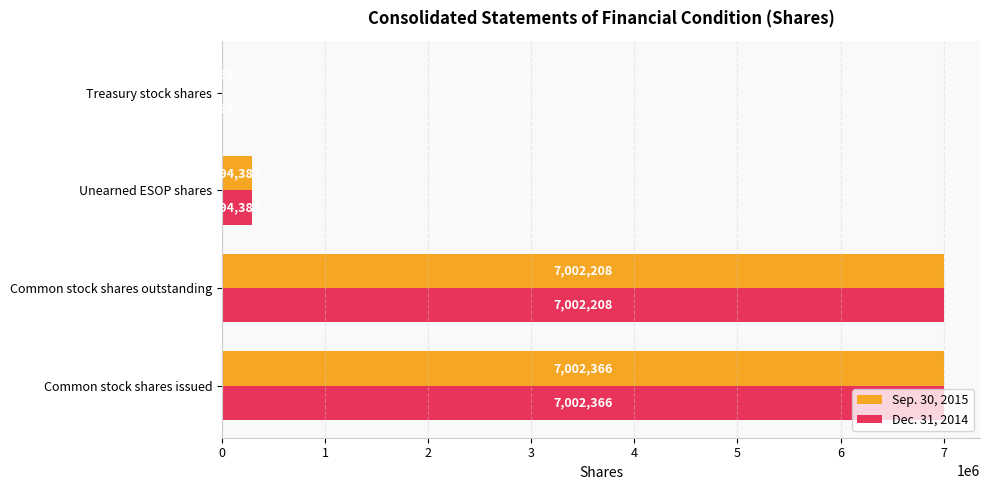

At which label does Dec. 31, 2014 reach its peak?

Common stock shares issued